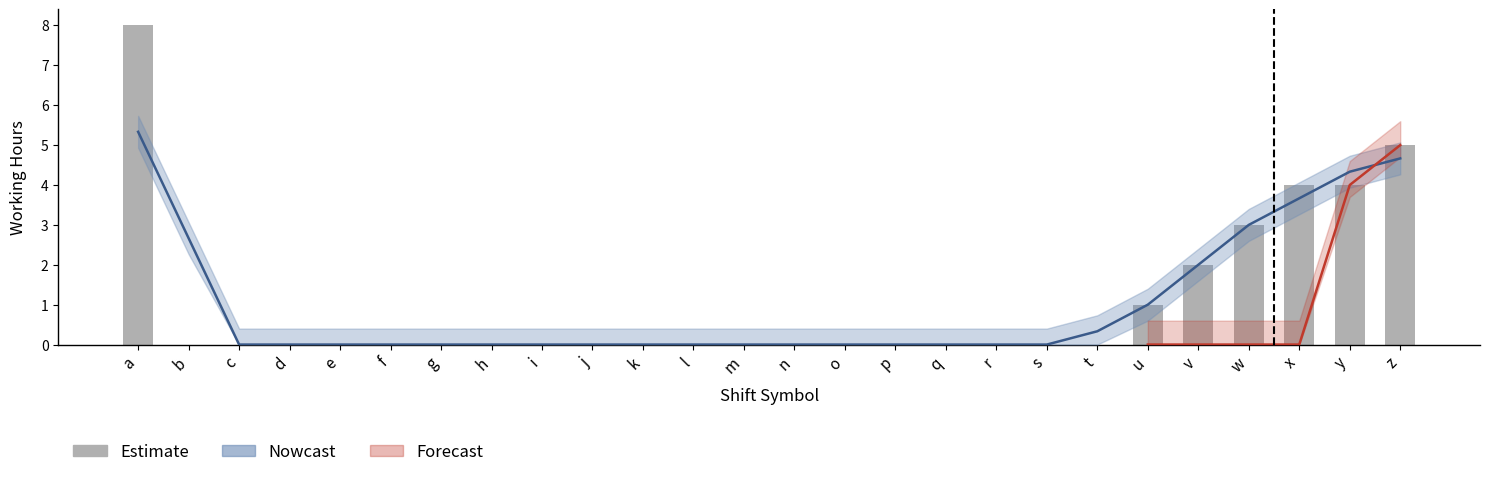

Does the chart contain any negative values?

No